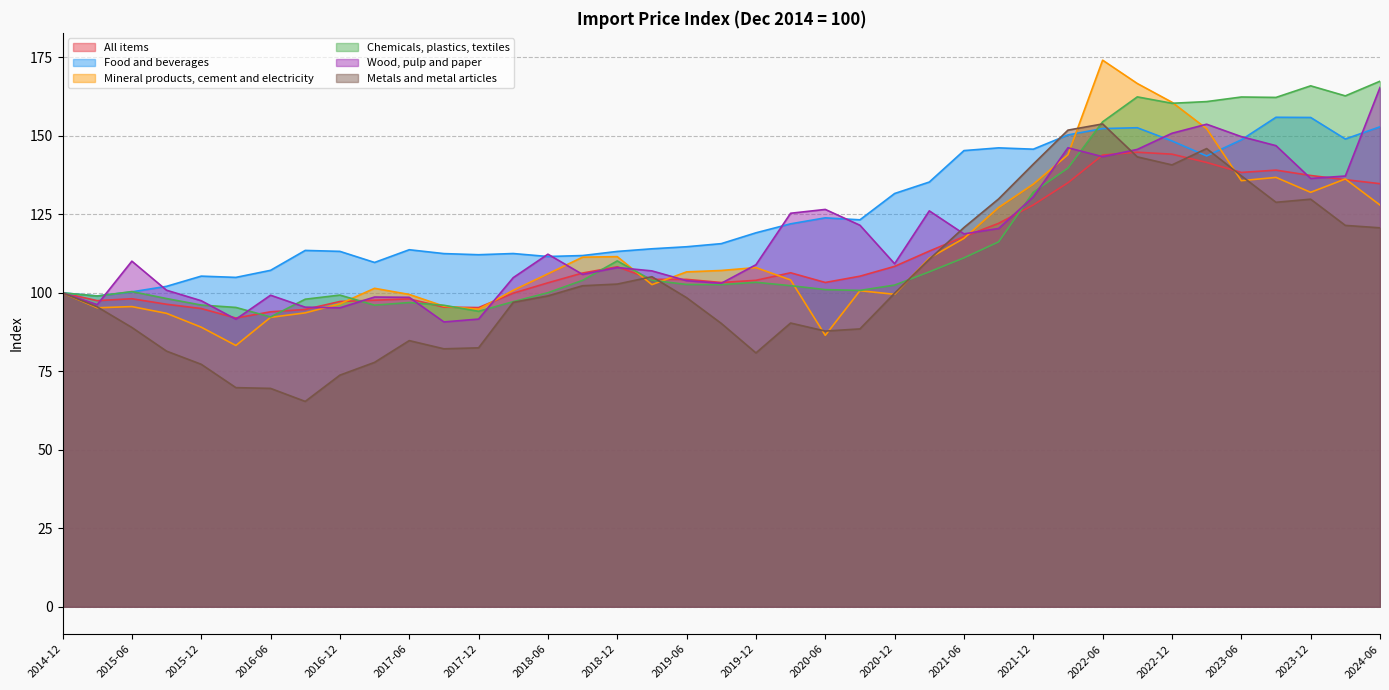

Which category has the highest value in the Chemicals, plastics, textiles series?

2024-06